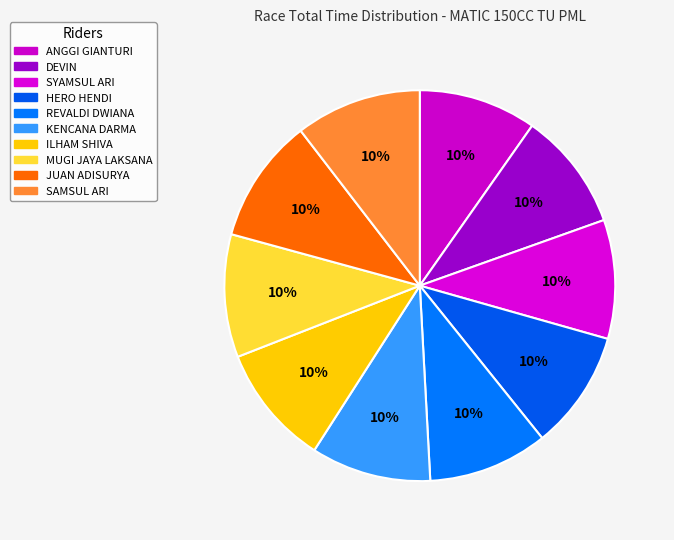

To the nearest percent, what is the combined percentage of JUAN ADISURYA and MUGI JAYA LAKSANA?

20%